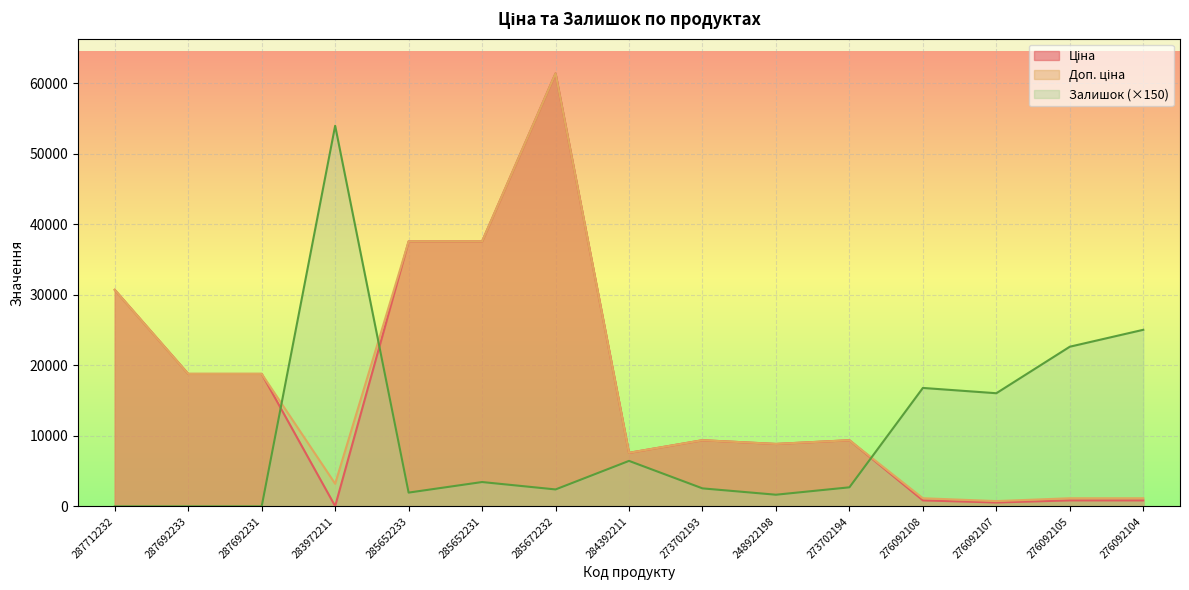

At which label does Доп. ціна first exceed 9383?

287712232